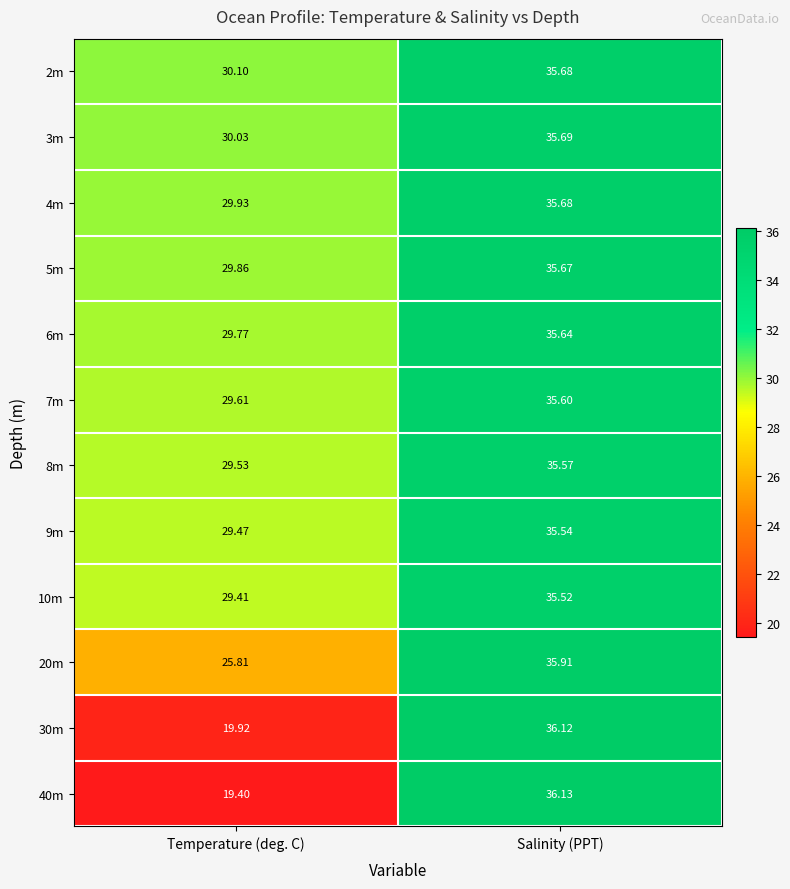

At which label is 10m closest to 32?

Temperature (deg. C)